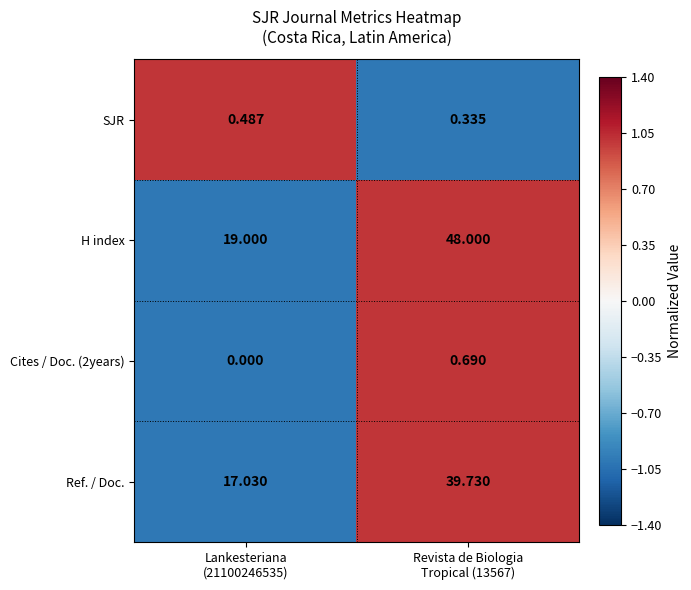

Which series has the widest spread of values?

H index